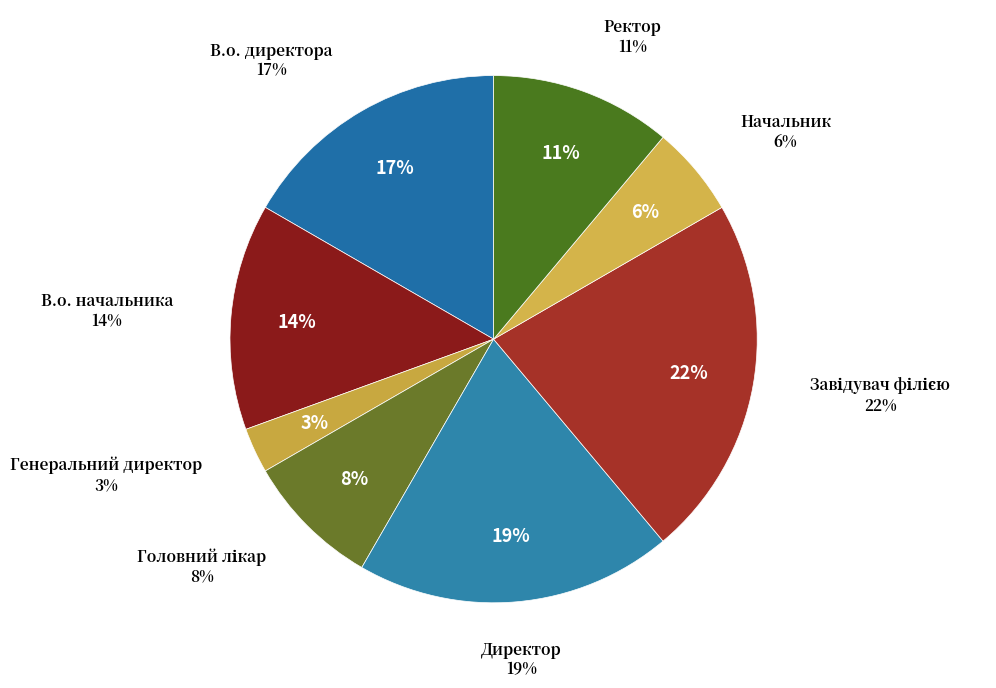

How many slices are in this pie chart?

8